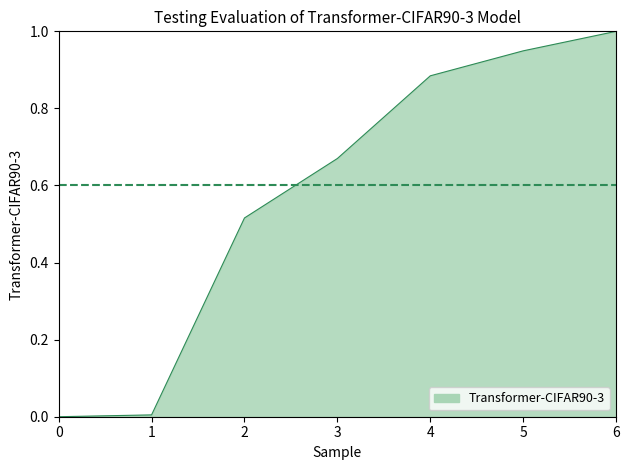

What is the difference between the maximum and minimum values?

1.0